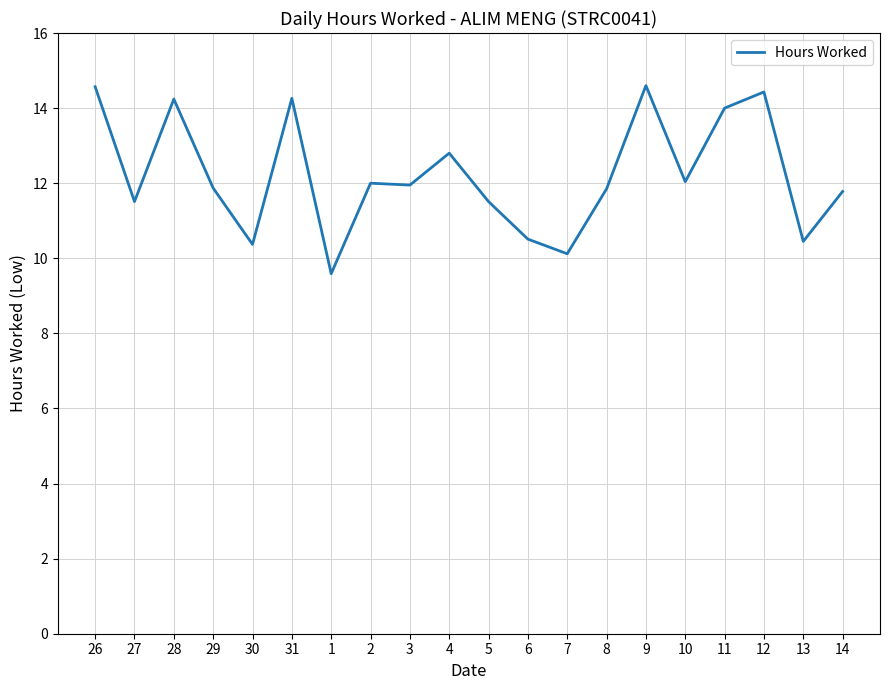

Which label corresponds to the smallest value in the chart?

1